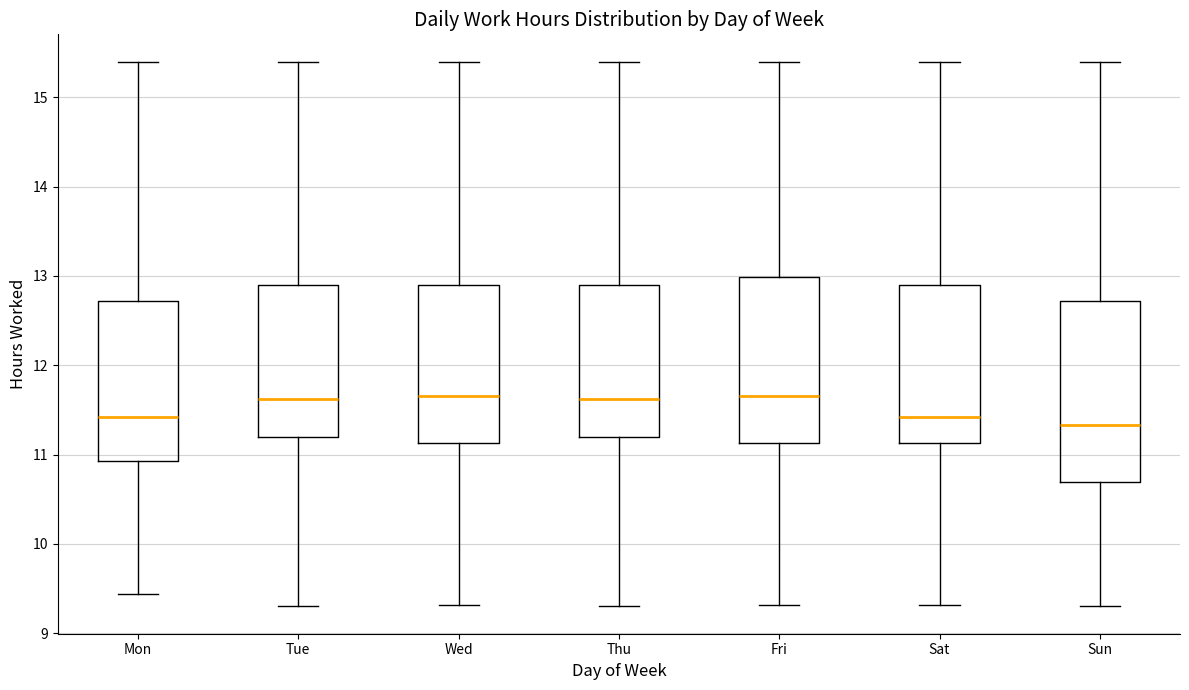

Where is the upper edge of the box for Sat on the y-axis? The values are not printed on the chart, so give them approximately, as read against the axis.

12.9